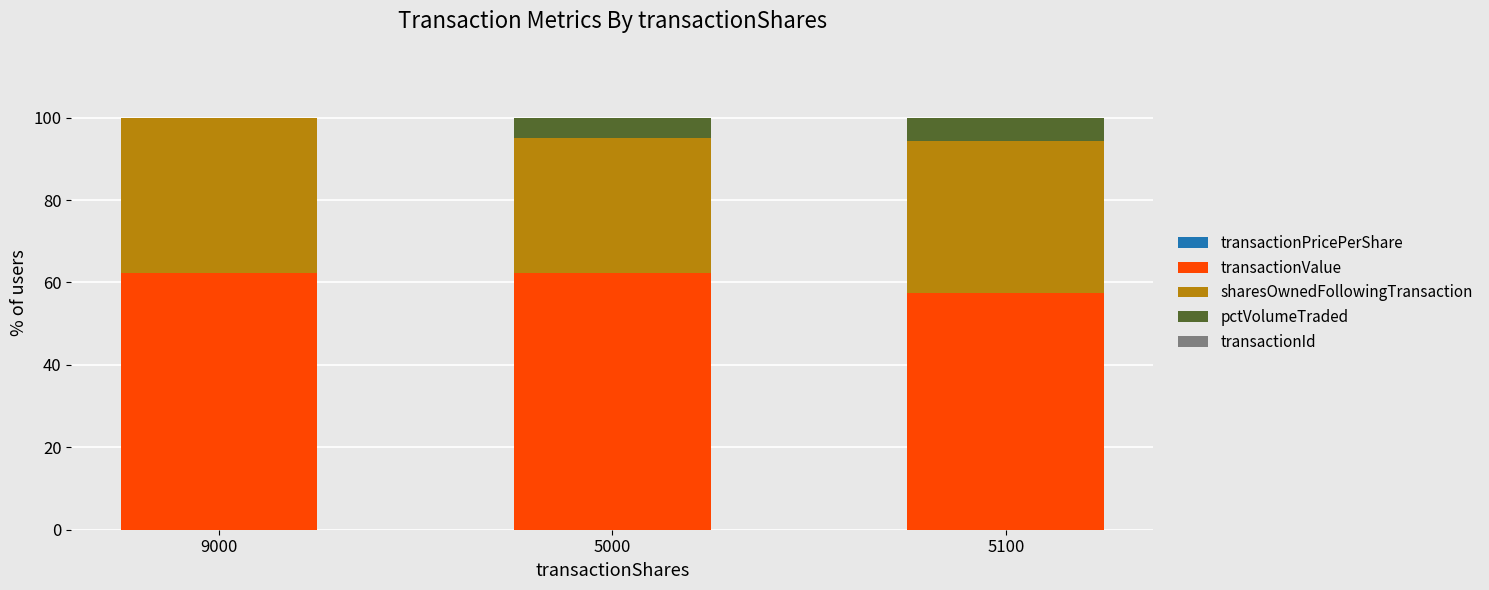

Does the chart contain stacked bars?

Yes